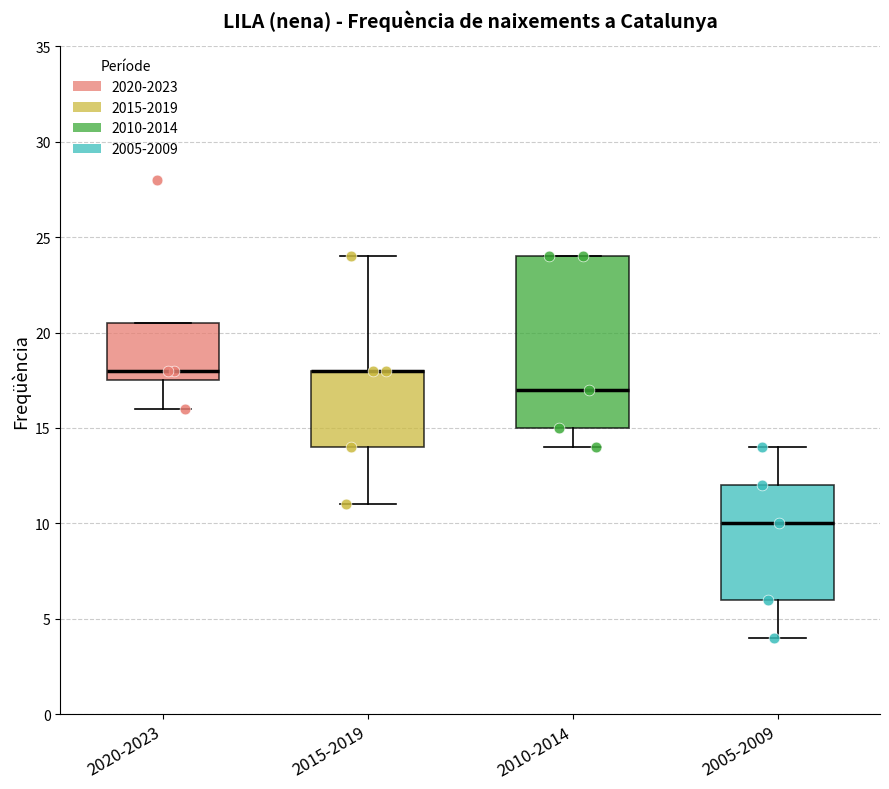

Where does the median line of the box for 2010-2014 sit on the y-axis? The values are not printed on the chart, so give them approximately, as read against the axis.

17.0